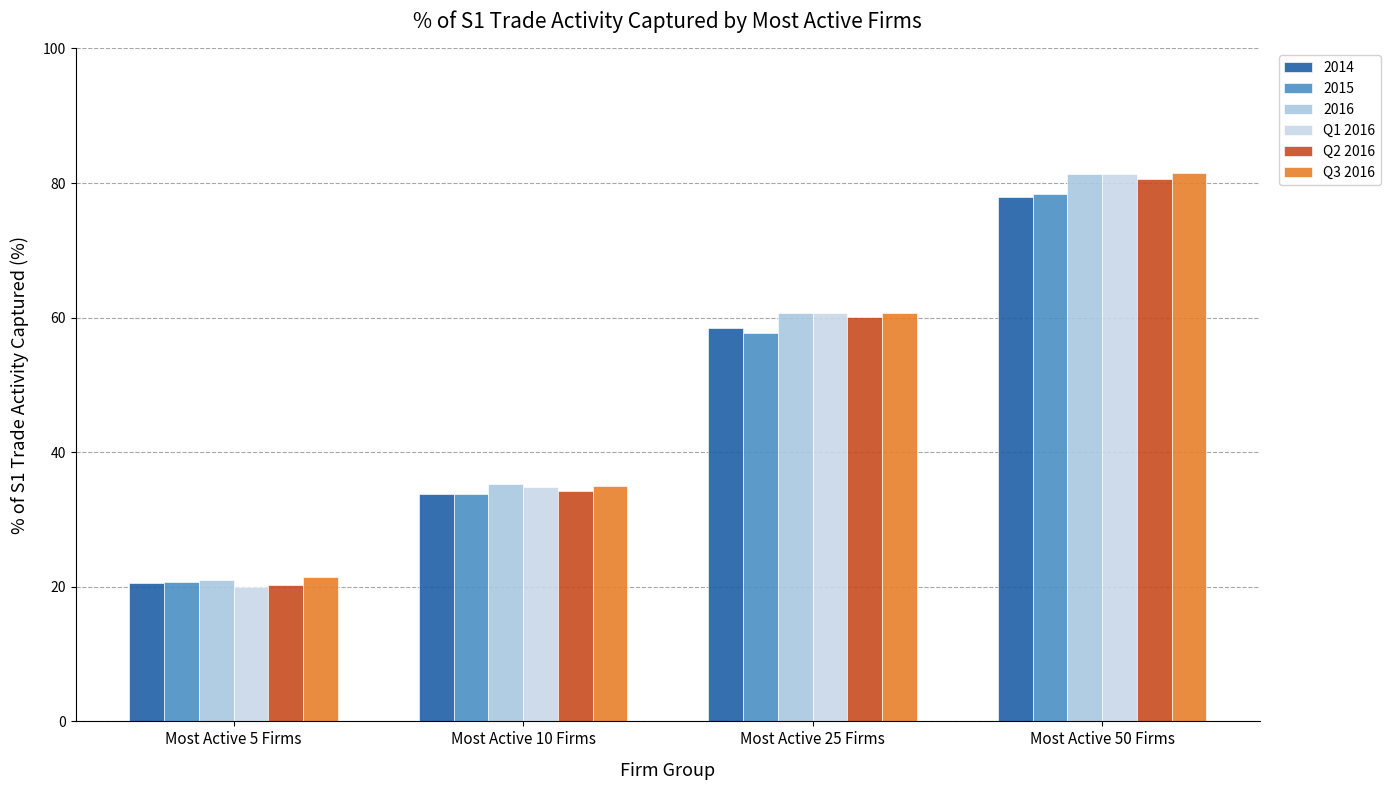

What is the minimum value shown in the chart?

19.9